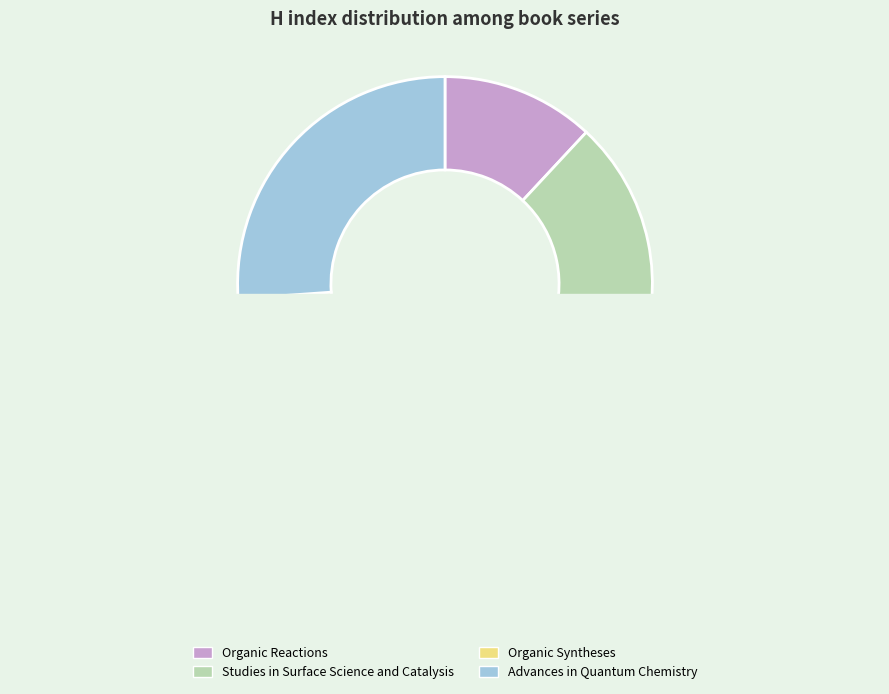

To the nearest percent, what is the average slice percentage?

25%